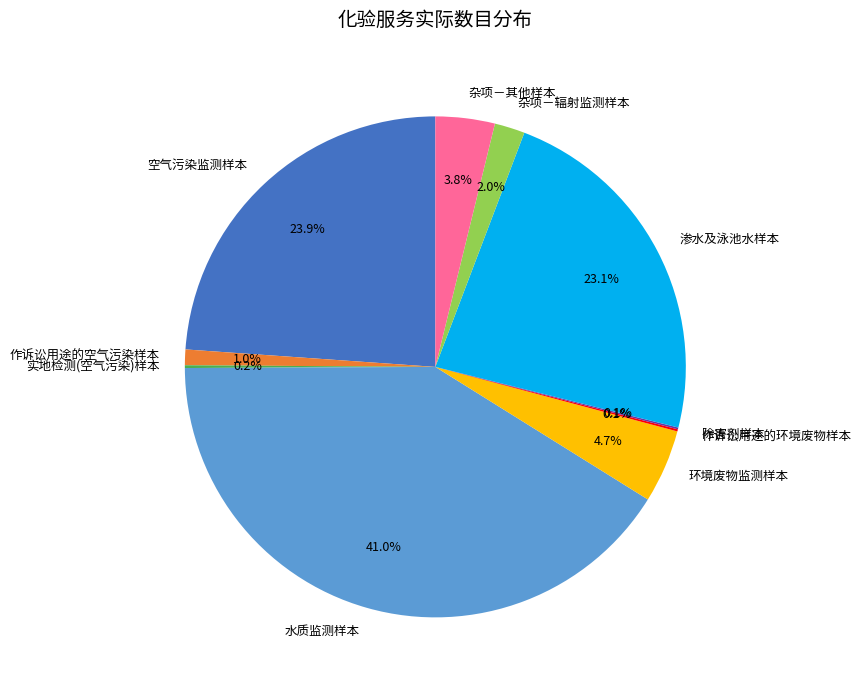

What percentage is NOT represented by 渗水及泳池水样本?

76.9%